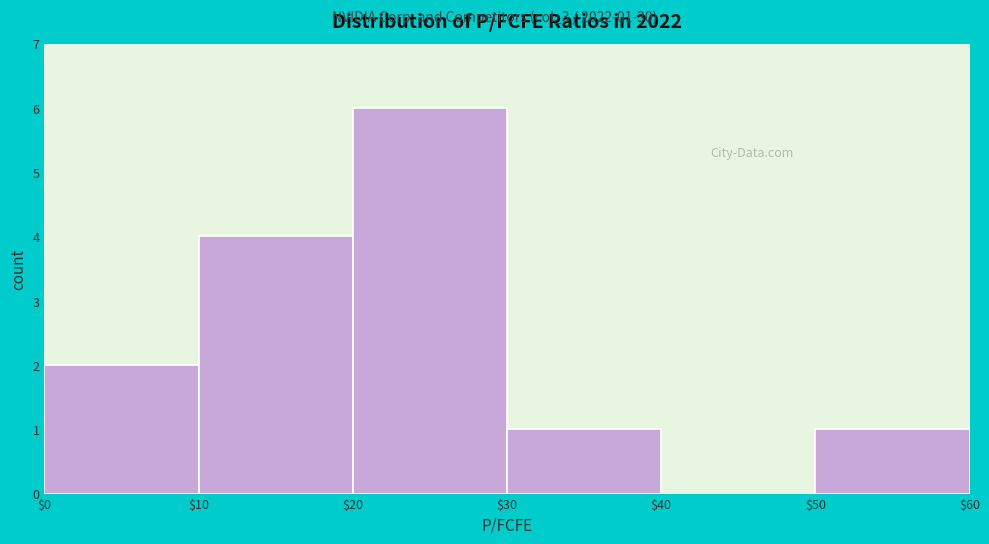

Which range on the x-axis has the tallest bar?

$20 to $30